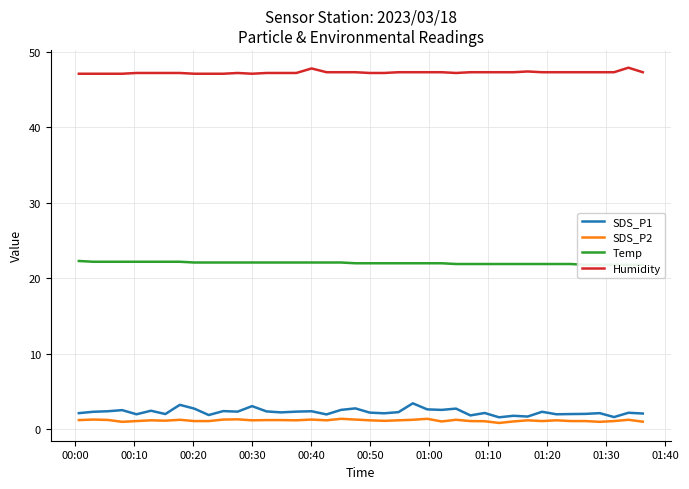

True or false: SDS_P1 and Humidity cross at least once.

False